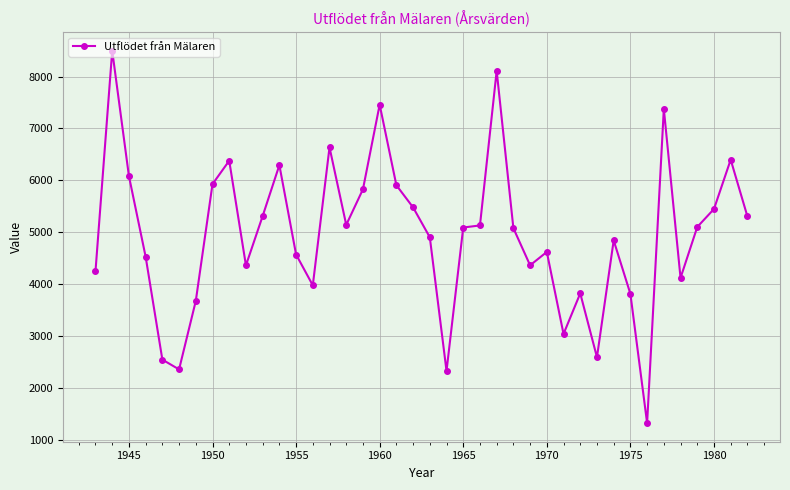

What is the value of the 20th point from the left?

5478.0